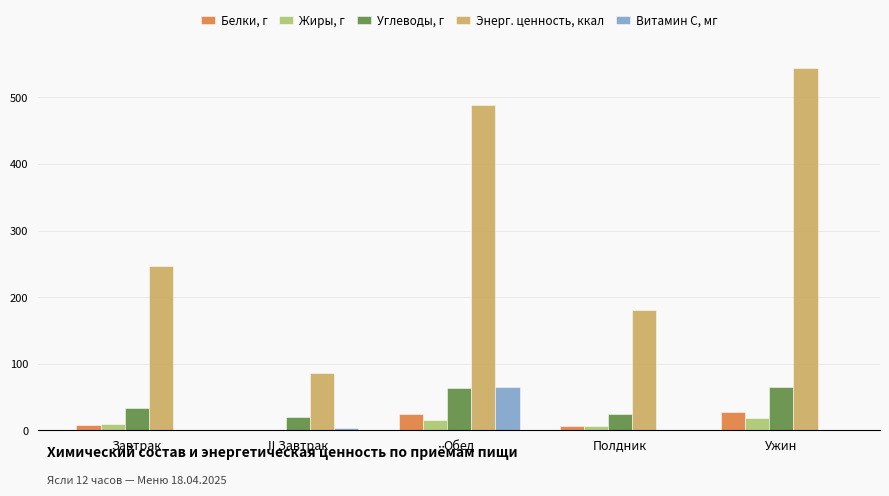

The Углеводы, г series shows 28.7 at Ужин. True or false?

False